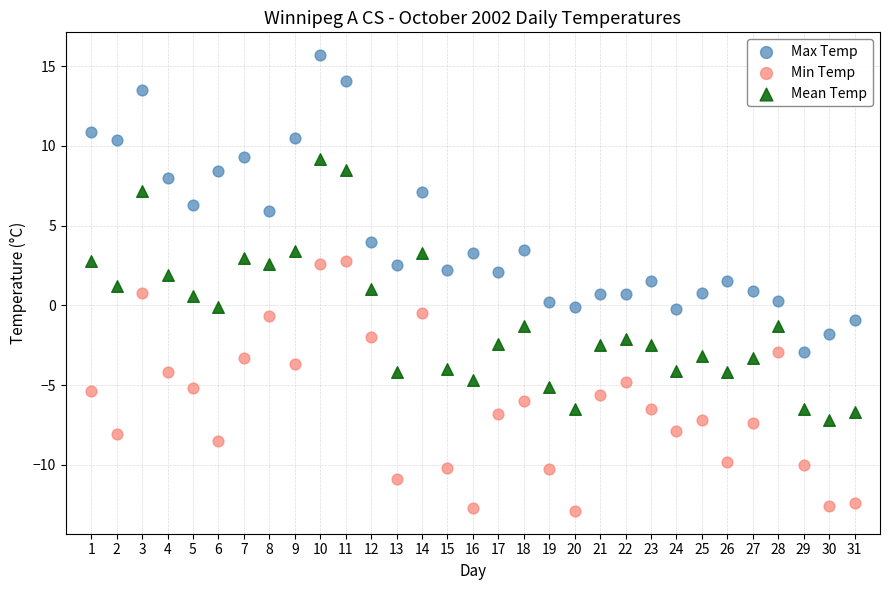

Across all data points, what is the range of Y values (max minus min)?

28.6